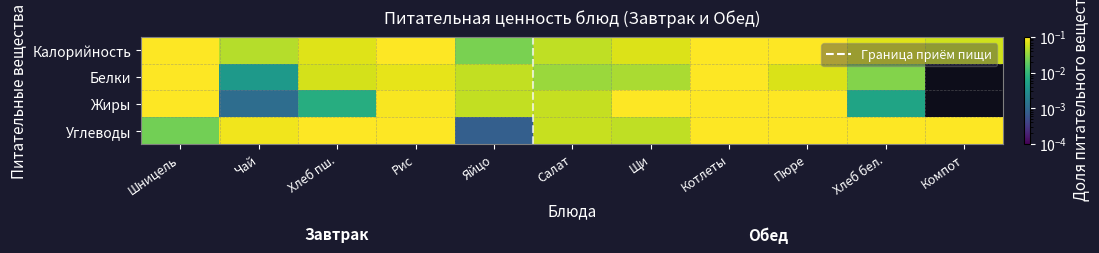

Reading left to right, list all the values displayed in this chart.

Калорийность: Шницель=0.2	Чай=0.0	Хлеб пш.=0.1	Рис=0.2	Яйцо=0.0	Салат=0.1	Щи=0.1	Котлеты=0.2	Пюре=0.1	Хлеб бел.=0.1	Компот=0.1
Белки: Шницель=0.4	Чай=0.0	Хлеб пш.=0.1	Рис=0.1	Яйцо=0.1	Салат=0.0	Щи=0.0	Котлеты=0.3	Пюре=0.1	Хлеб бел.=0.0	Компот=0.0
Жиры: Шницель=0.2	Чай=0.0	Хлеб пш.=0.0	Рис=0.1	Яйцо=0.1	Салат=0.1	Щи=0.1	Котлеты=0.2	Пюре=0.2	Хлеб бел.=0.0	Компот=0.0
Углеводы: Шницель=0.0	Чай=0.1	Хлеб пш.=0.1	Рис=0.2	Яйцо=0.0	Салат=0.1	Щи=0.1	Котлеты=0.1	Пюре=0.1	Хлеб бел.=0.1	Компот=0.1